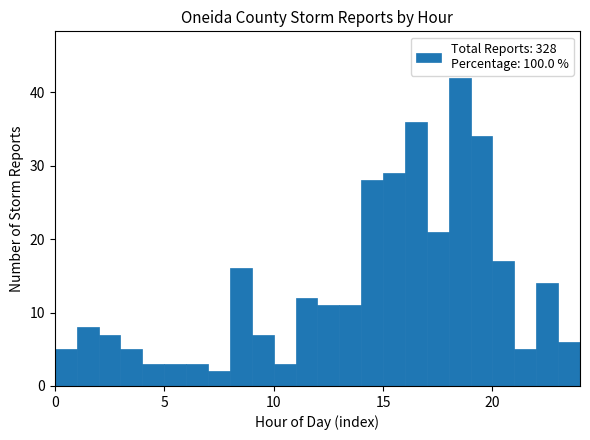

Around what value on the x-axis is the tallest bar? Give the approximate position of its centre, as read against the axis.

18.5